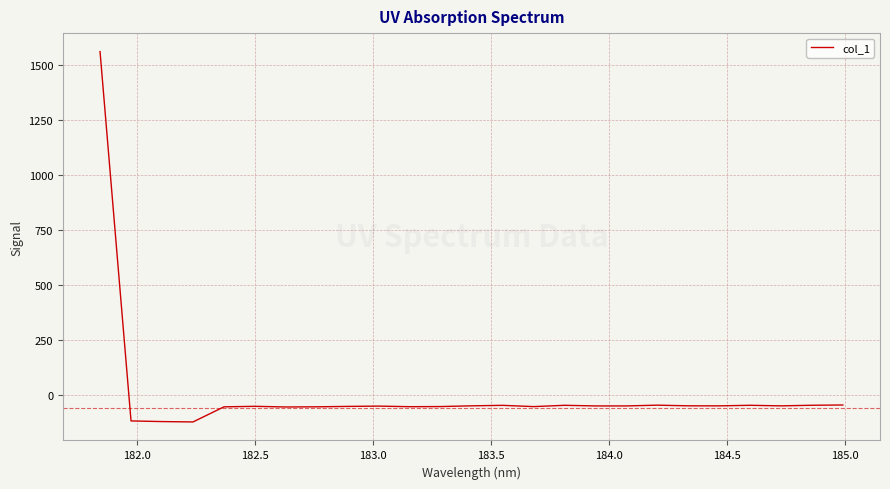

What is the greatest value displayed?

1561.5